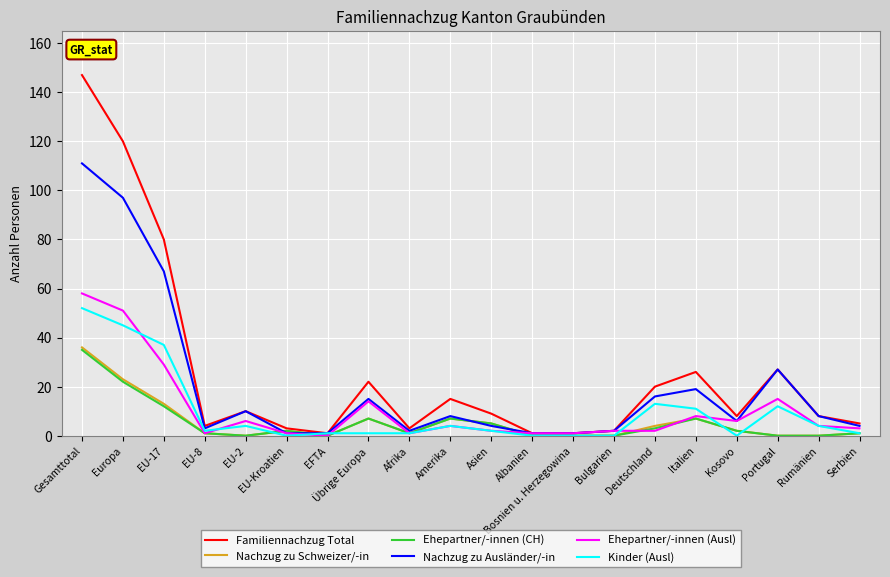

The value of Familiennachzug Total at Portugal is 27. True or false?

True